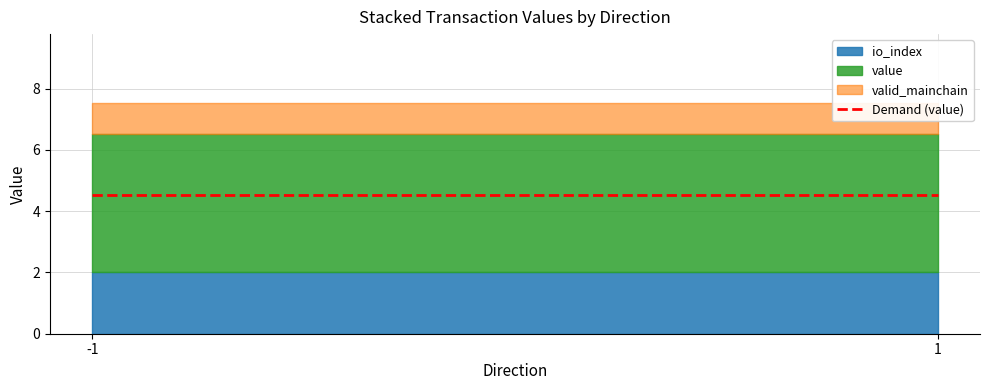

Is the value of value at -1 greater than the value of io_index at -1?

Yes